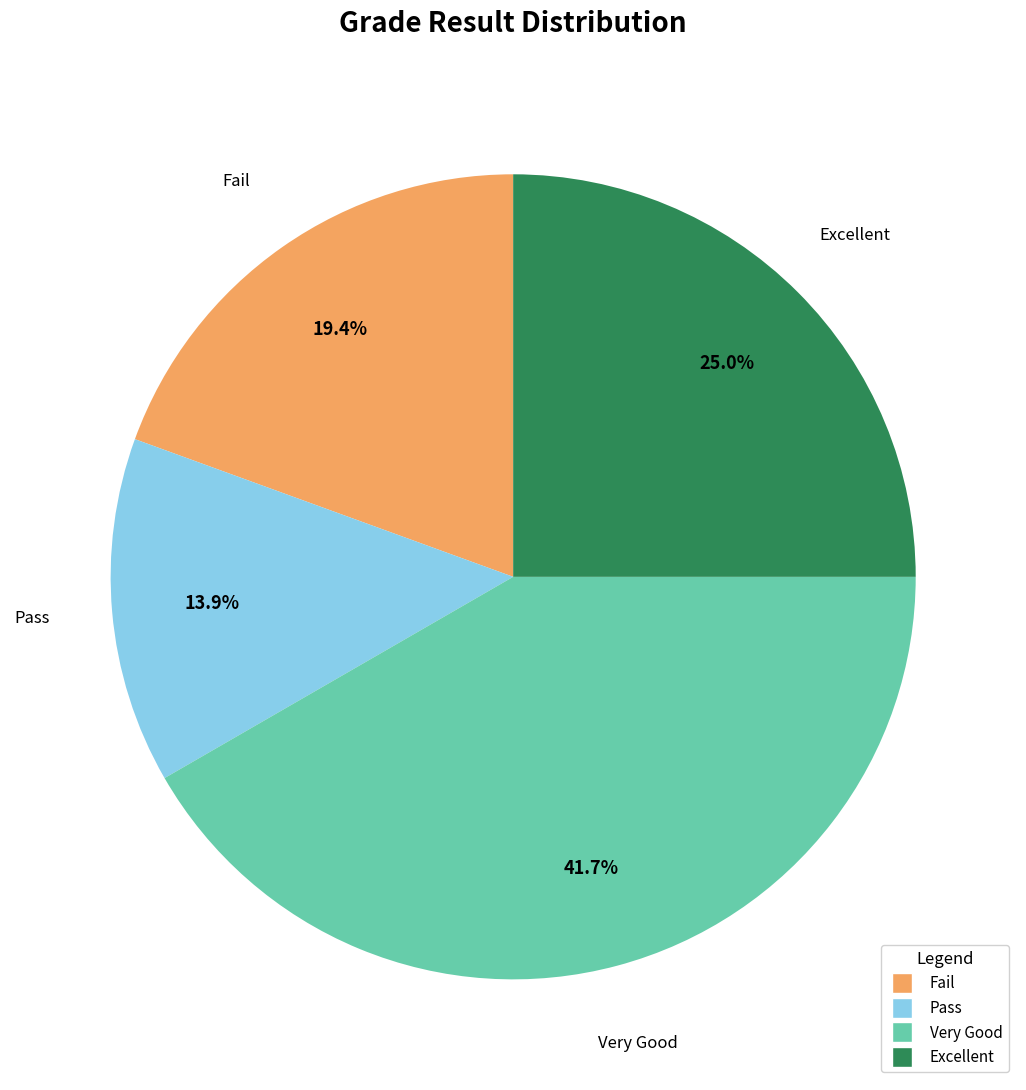

How many segments does this pie chart have?

4